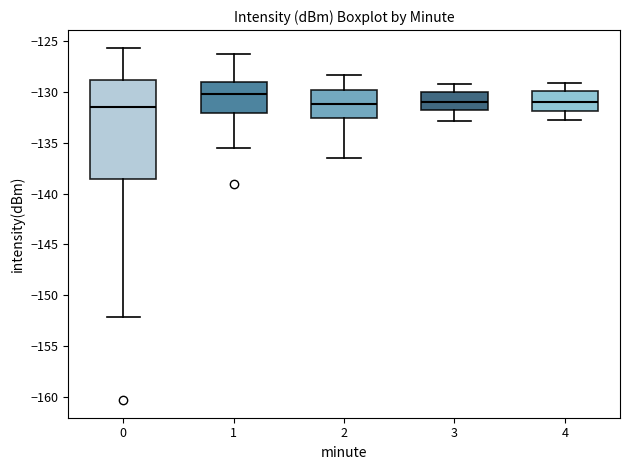

Reading left to right, transcribe this box plot: for each box, give where its median line is, the range the box spans, and where its two whiskers end, as read against the y-axis. The values are not printed on the chart, so give them approximately, as read against the axis.

0: median -131.5, box -138.5 to -129.0, whiskers -152.0 to -125.5
1: median -130.0, box -132.0 to -129.0, whiskers -135.5 to -126.5
2: median -131.0, box -132.5 to -130.0, whiskers -136.5 to -128.5
3: median -131.0, box -132.0 to -130.0, whiskers -133.0 to -129.0
4: median -131.0, box -132.0 to -130.0, whiskers -133.0 to -129.0